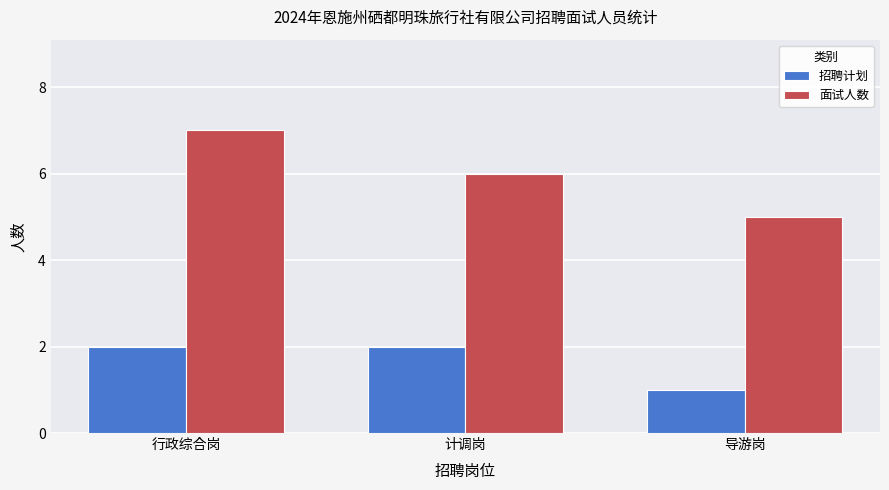

Count the number of categories in the chart.

3